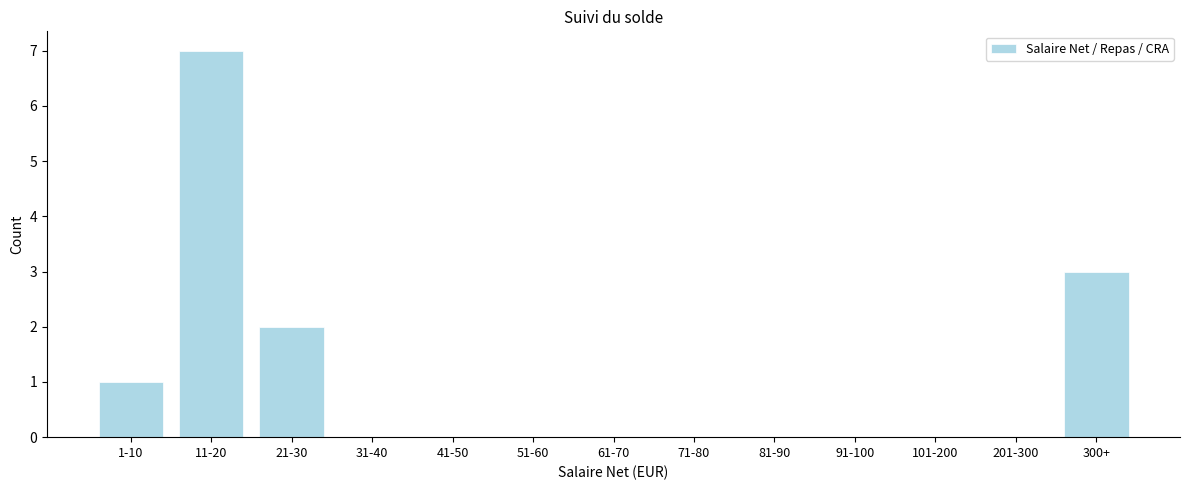

Reading left to right, extract all data points from this chart.

1-10=1	11-20=7	21-30=2	31-40=0	41-50=0	51-60=0	61-70=0	71-80=0	81-90=0	91-100=0	101-200=0	201-300=0	300+=3